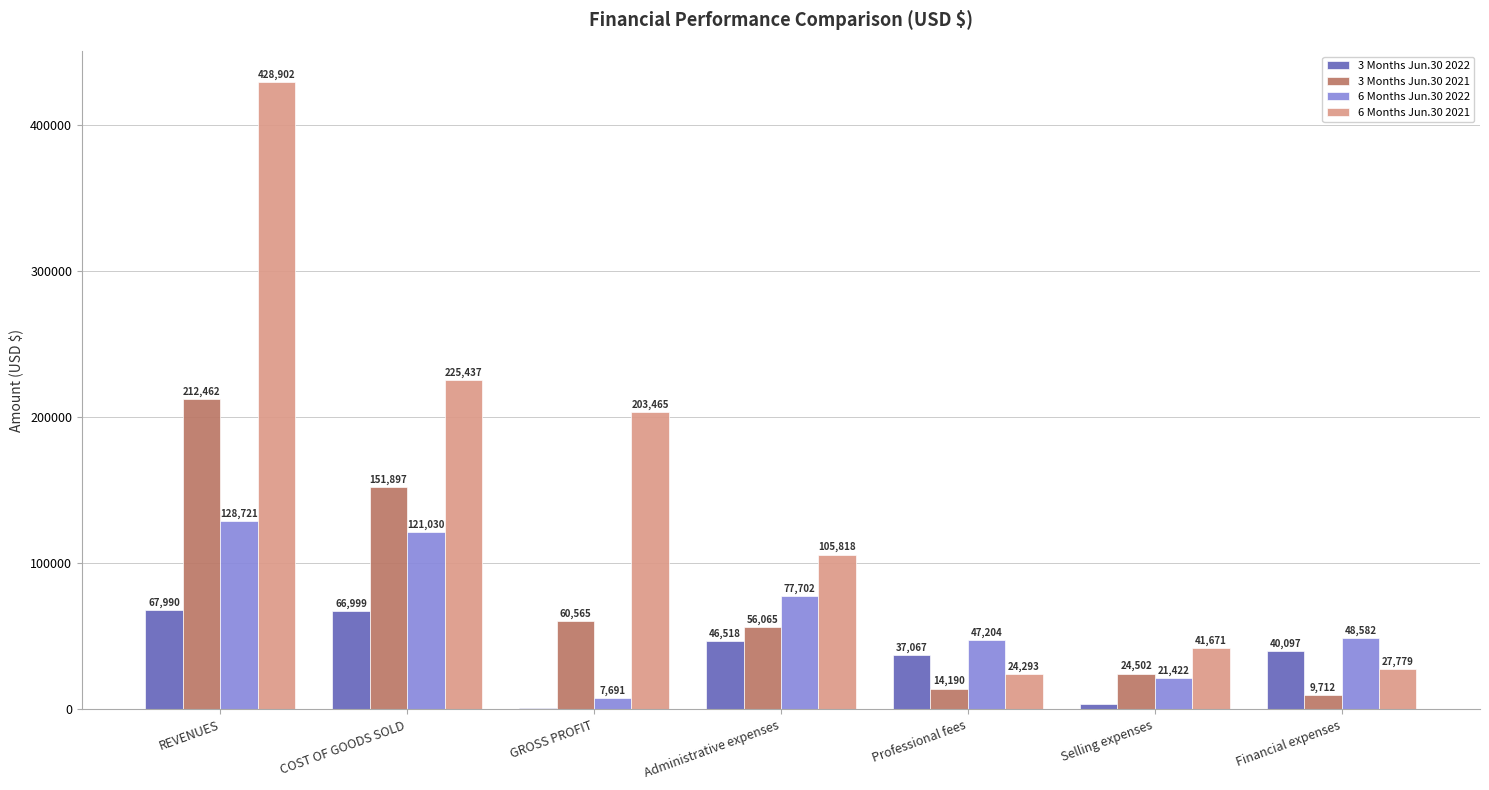

At which category is the sum across all series the highest?

REVENUES